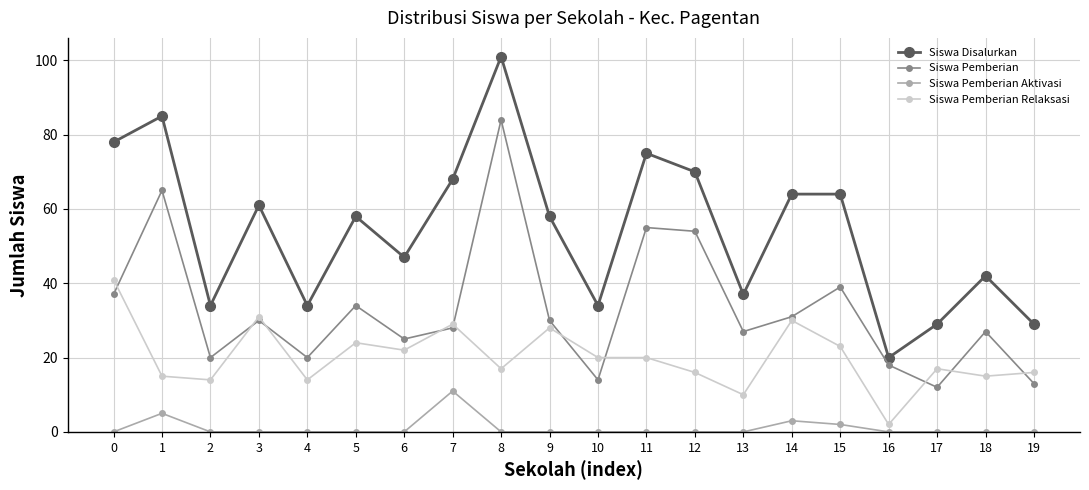

True or false: Siswa Pemberian Aktivasi and Siswa Disalurkan cross at least once.

False